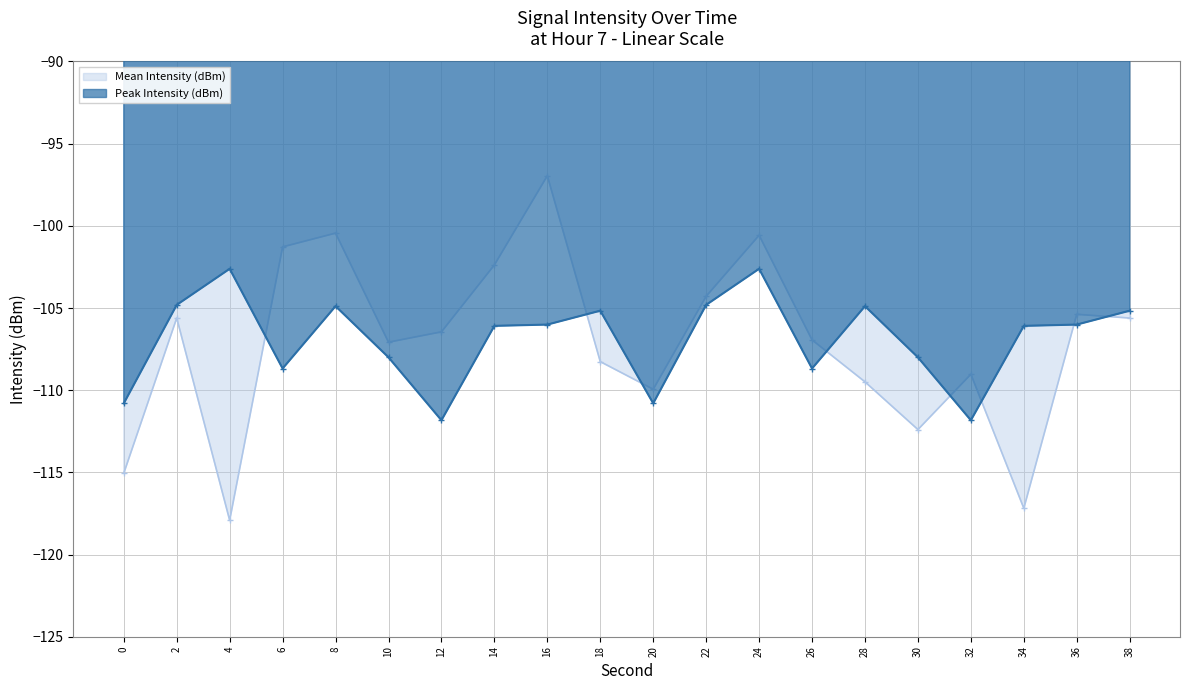

What is the average value of the Peak Intensity (dBm) series?

-106.9